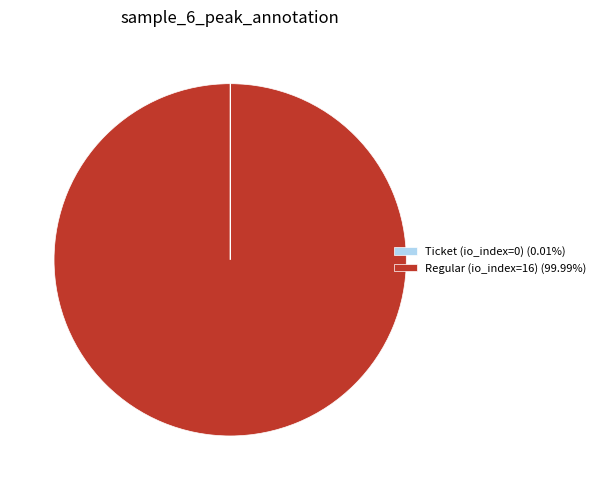

Does any single category account for the majority?

Yes